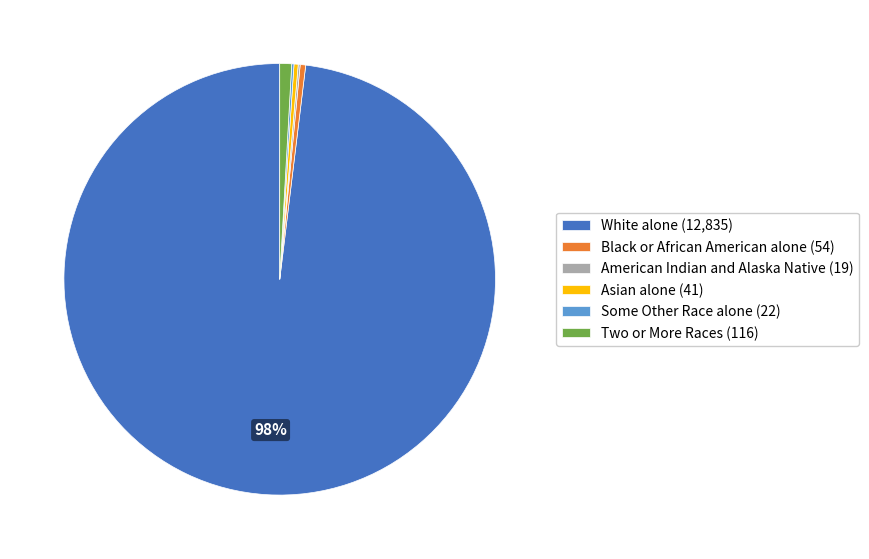

Does White alone (12,835) represent more than half of the total?

Yes